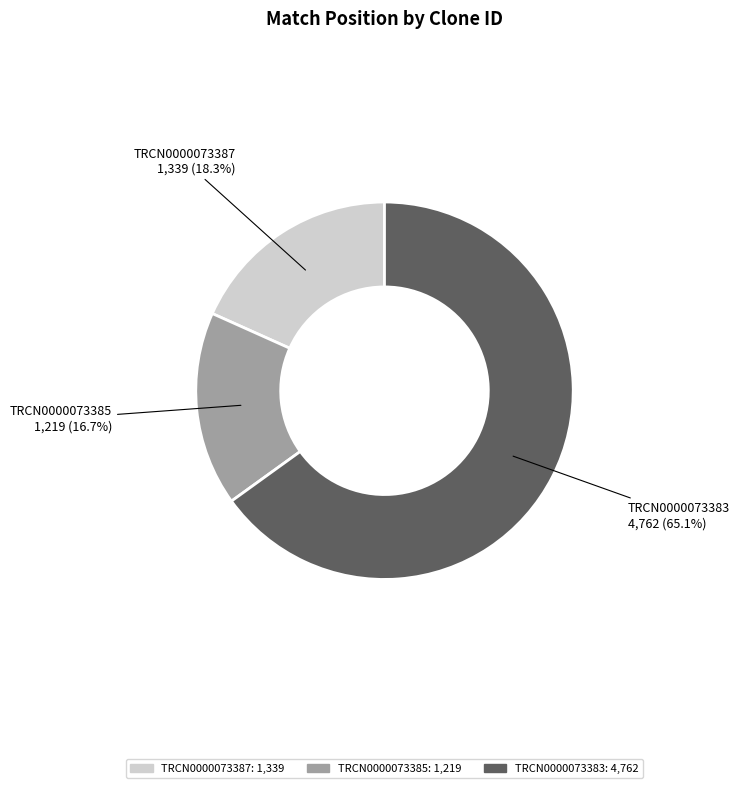

True or false: TRCN0000073383 accounts for 50% of the total.

False